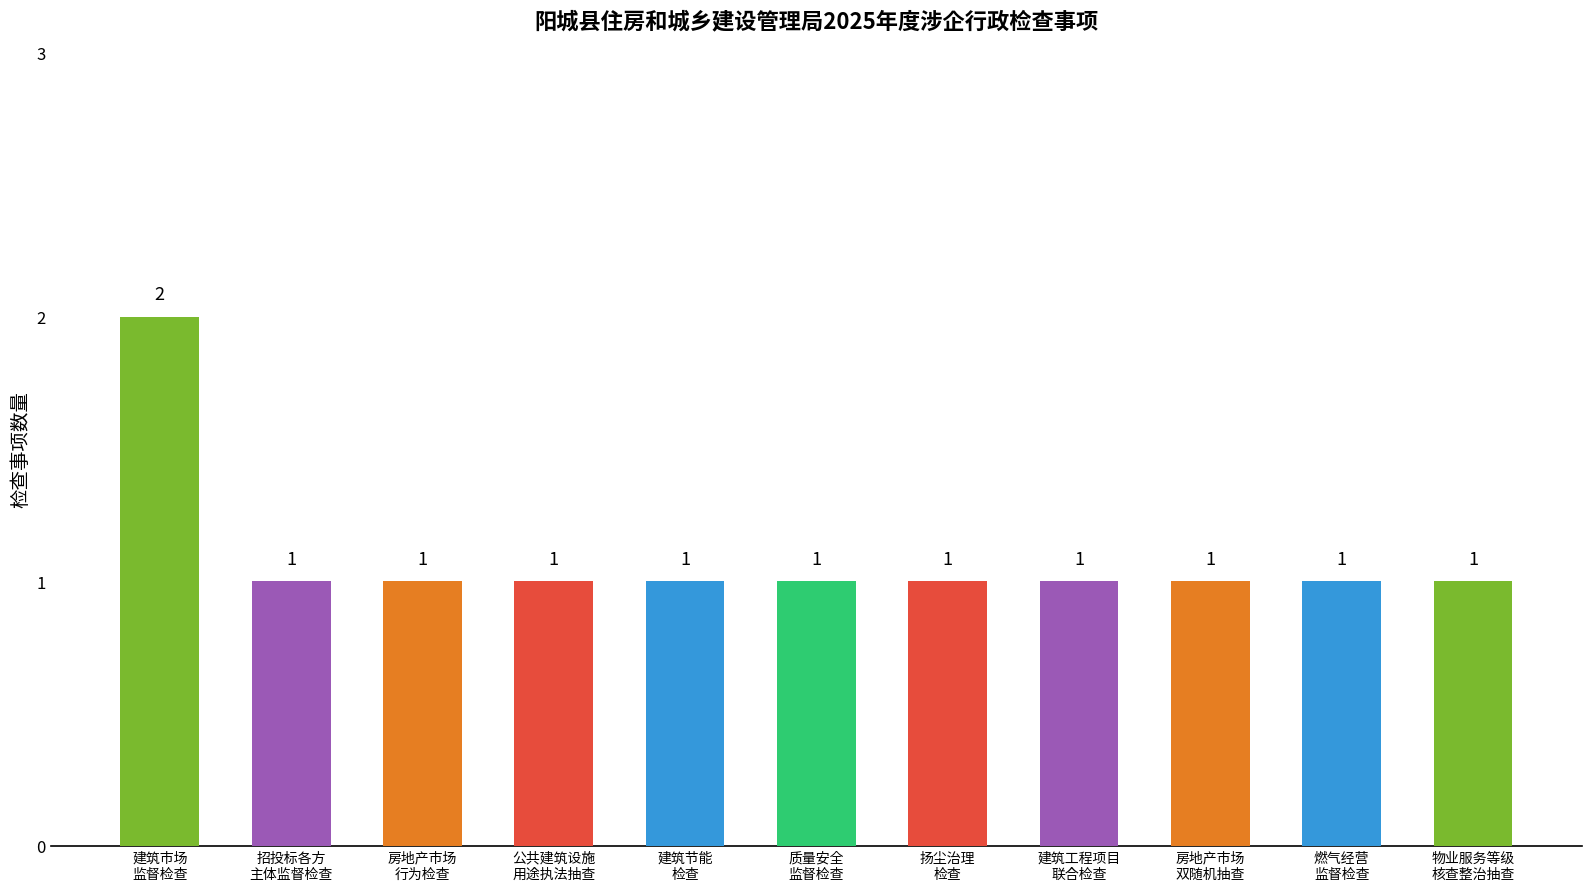

What is the value of the 6th bar from the left?

1